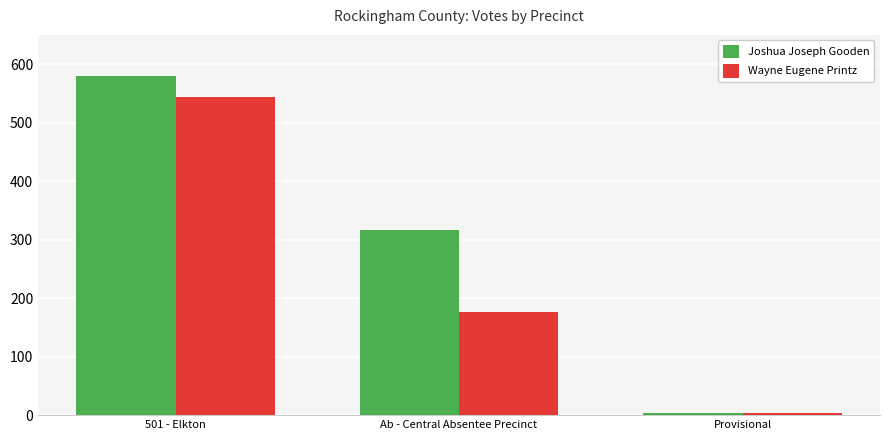

How many bars are there in each group?

2